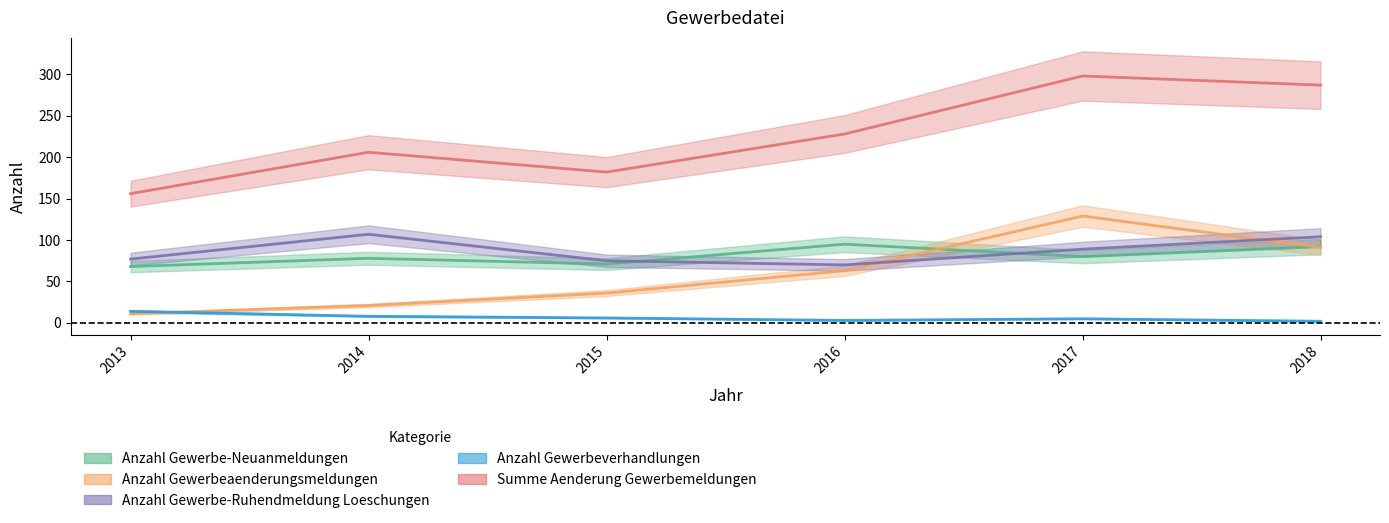

How many intersections are there between Anzahl Gewerbeaenderungsmeldungen and Anzahl Gewerbe-Ruhendmeldung Loeschungen?

2